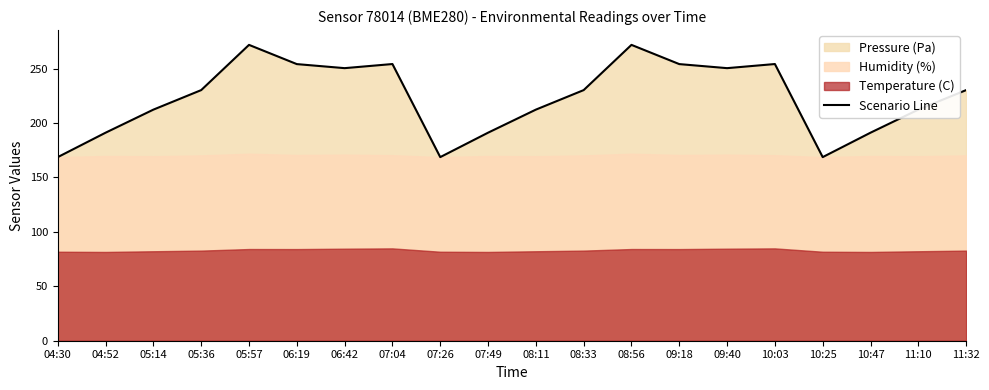

What is the label of the 11th point from the left?

08:11